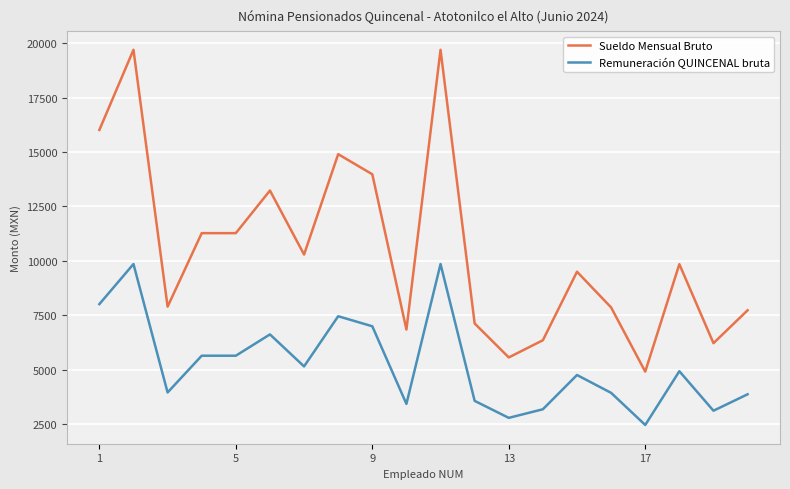

What are all the series names shown in the legend?

Sueldo Mensual Bruto, Remuneración QUINCENAL bruta